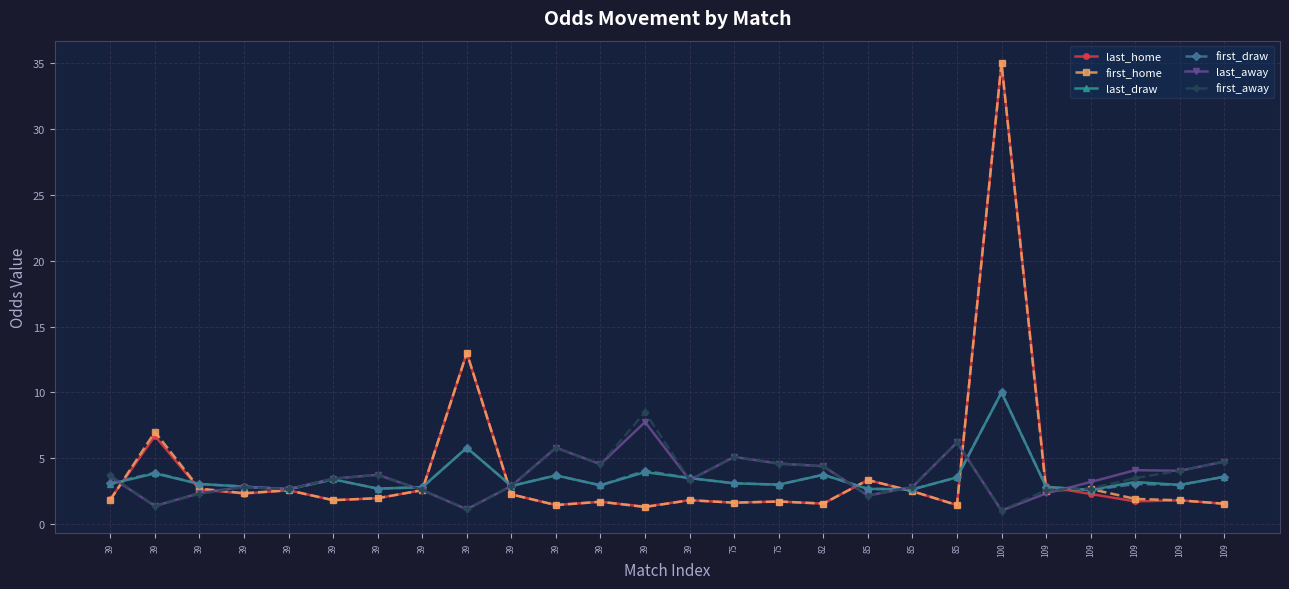

What are all the series names shown in the legend?

last_home, first_home, last_draw, first_draw, last_away, first_away